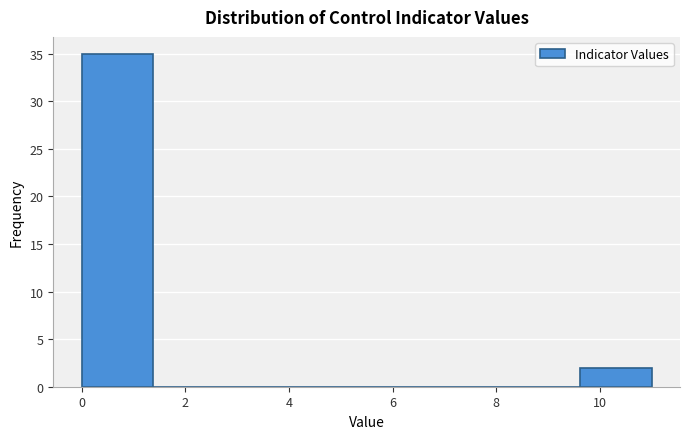

Which range on the x-axis has the tallest bar?

0.0 to 1.4